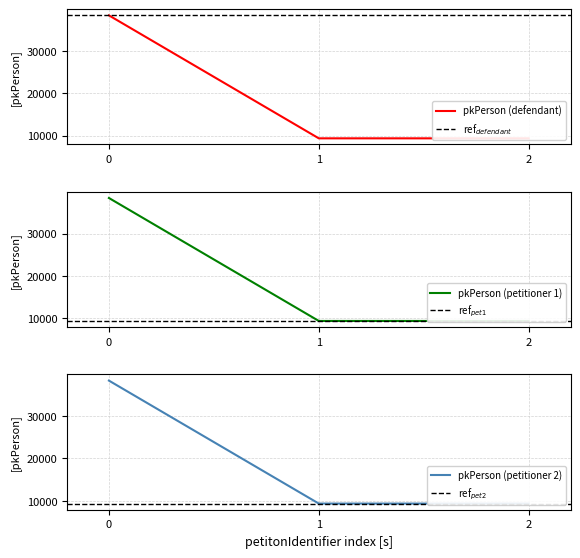

What is the minimum value for pkPerson (defendant)?

9330